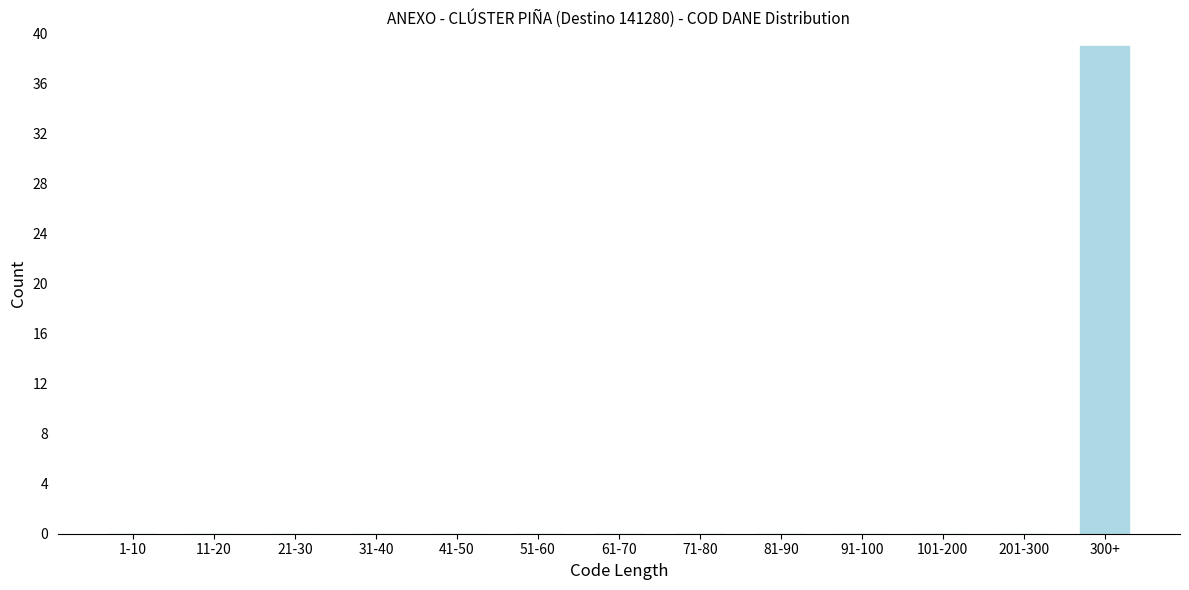

Reading right to left, list all the values displayed in this chart.

300+=39	201-300=0	101-200=0	91-100=0	81-90=0	71-80=0	61-70=0	51-60=0	41-50=0	31-40=0	21-30=0	11-20=0	1-10=0